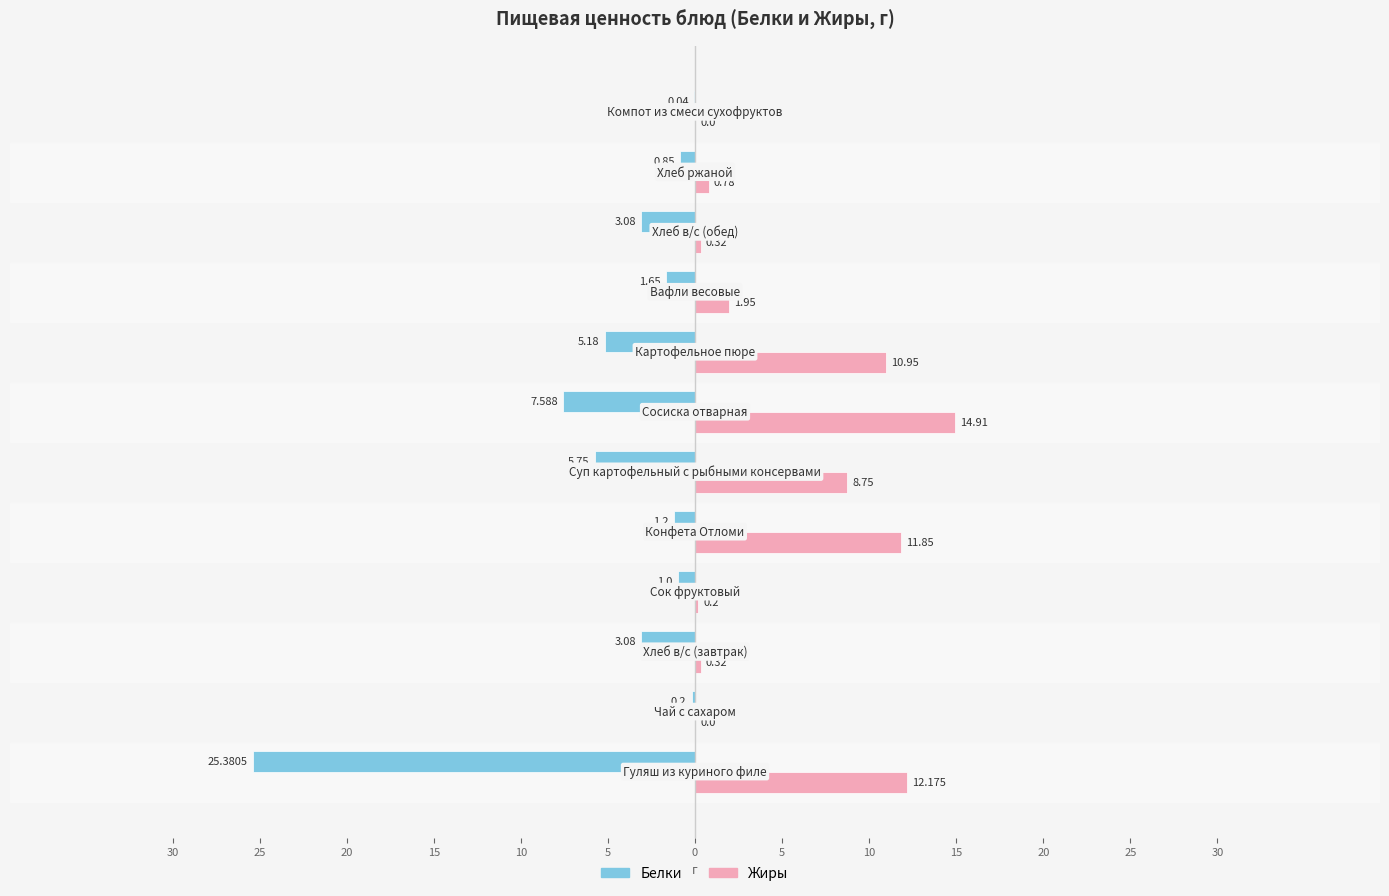

Which series has the largest total across all categories?

Жиры